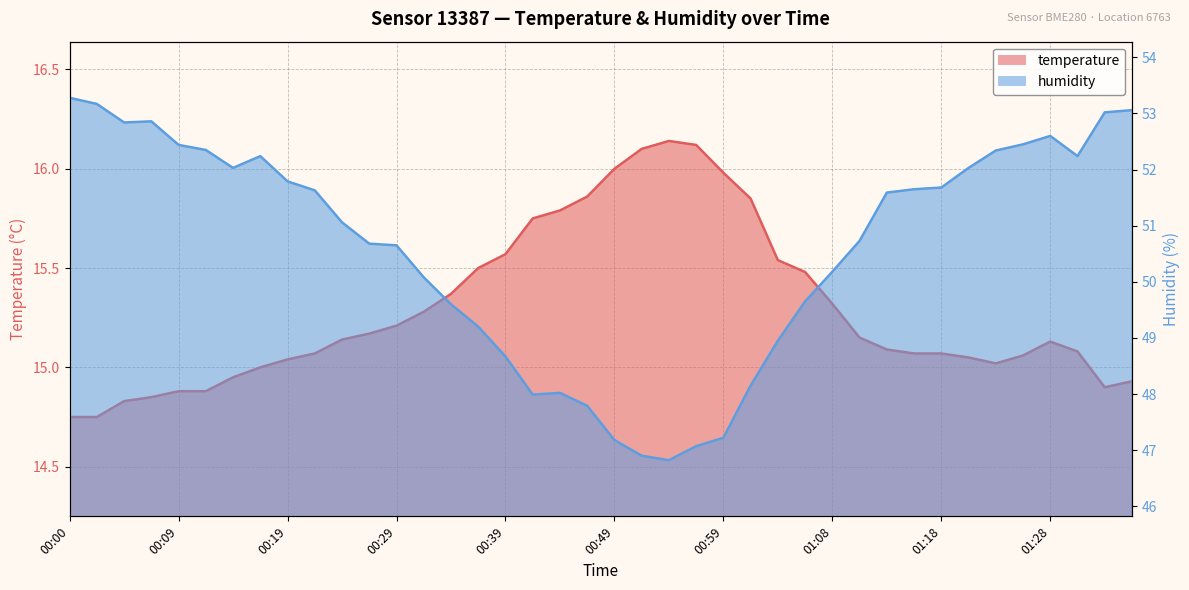

How many values in the temperature series are below 15?

9